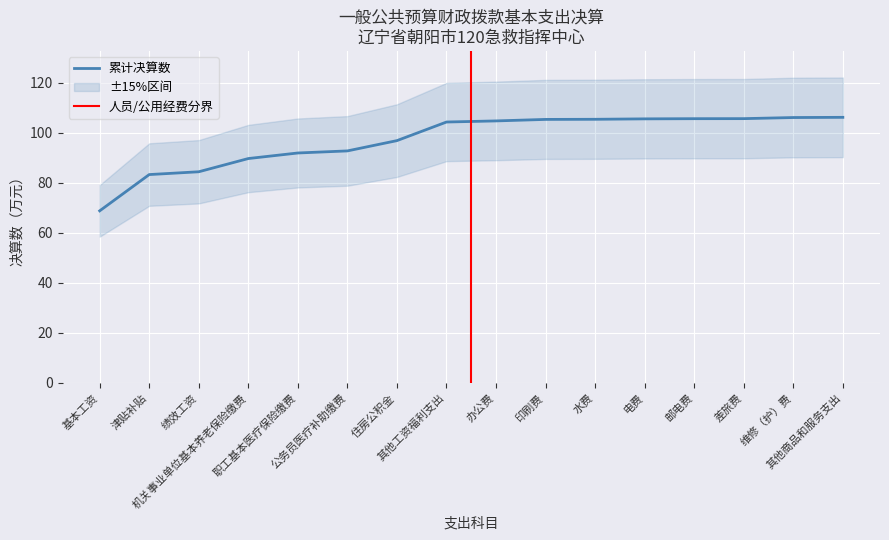

What is the minimum value for 累计决算数?

68.7